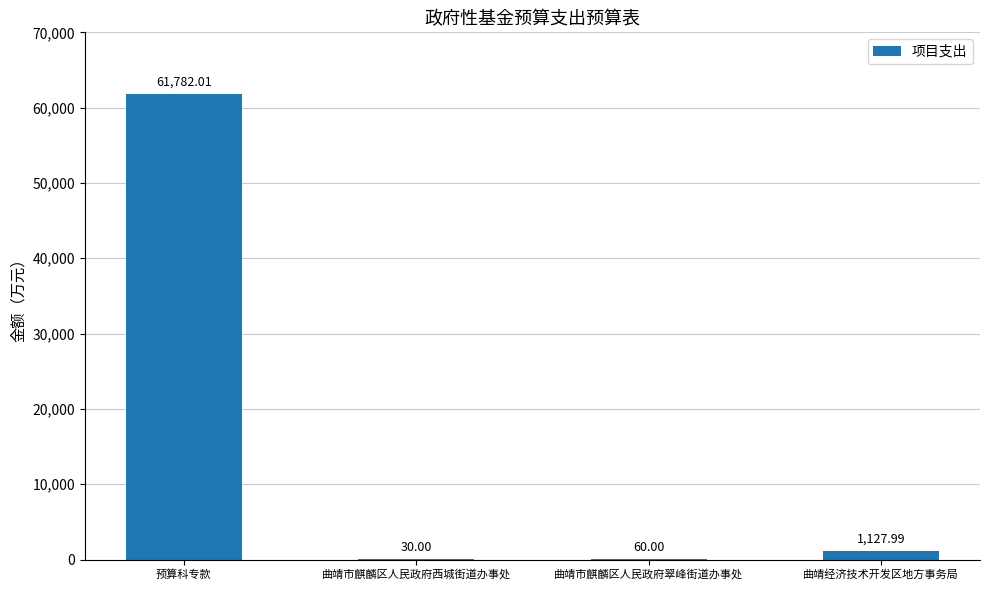

At which label does the data first exceed 1127?

预算科专款